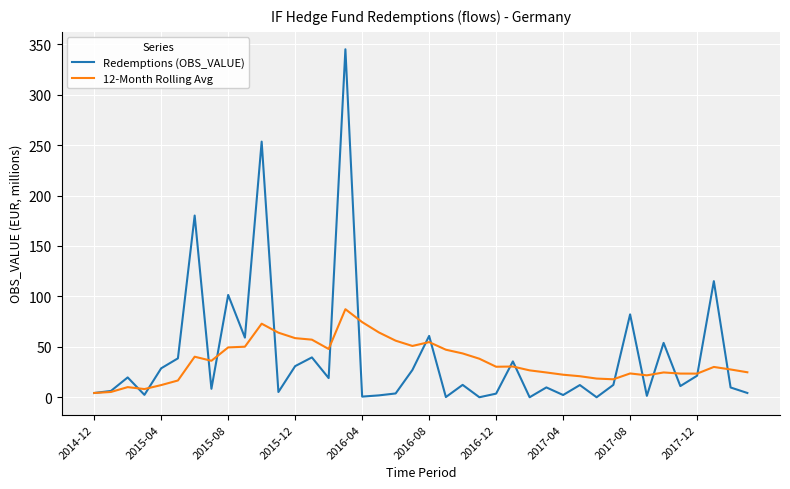

Rank the series by their maximum value, from lowest to highest.

12-Month Rolling Avg, Redemptions (OBS_VALUE)